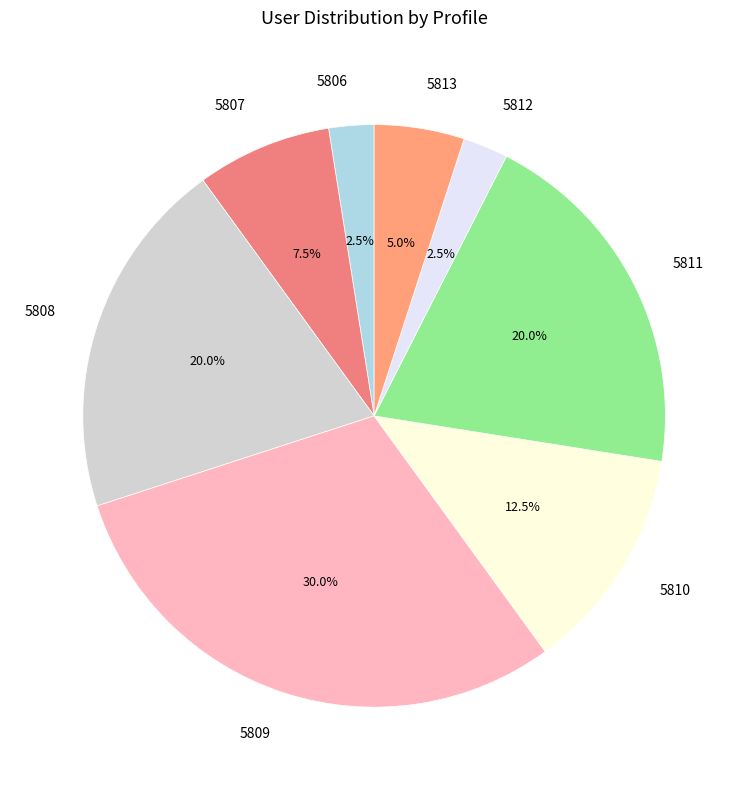

Approximately how many times larger is the value at 5808 compared to 5809?

0.7